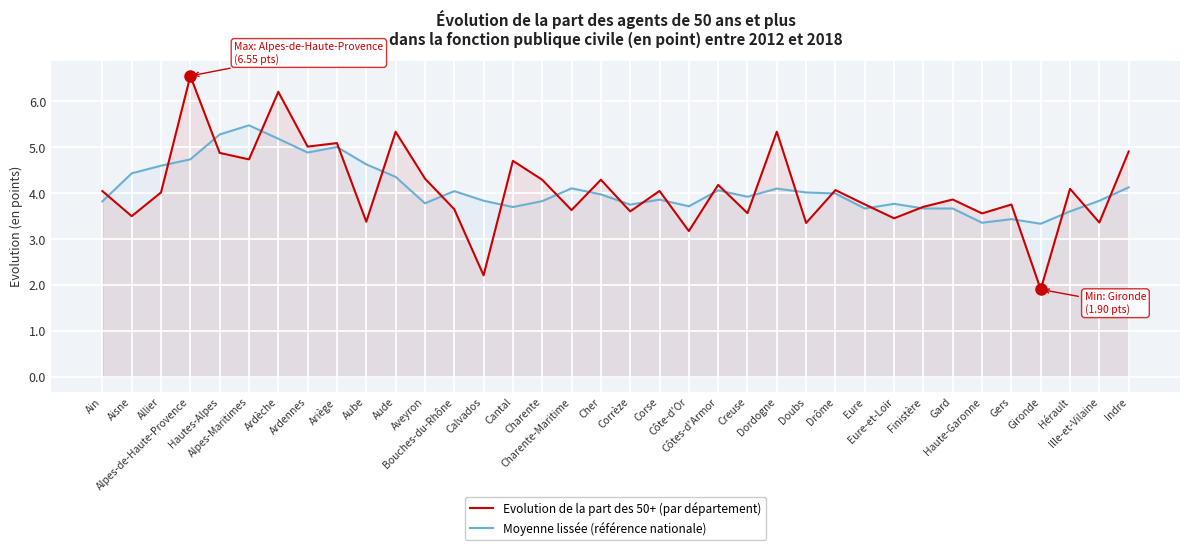

What is the highest value of the Evolution de la part des 50+ (par département) series?

6.6